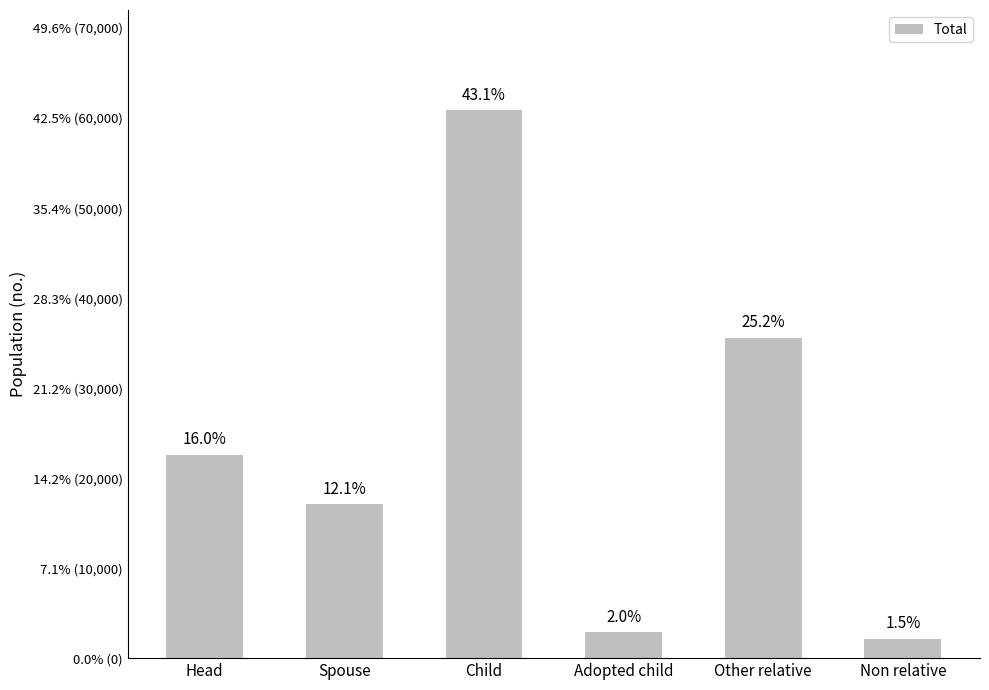

Does the chart contain any negative values?

No